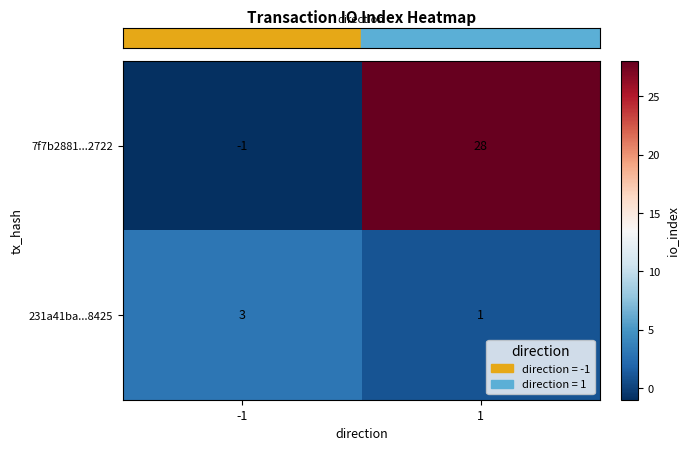

What is the spread (max minus min) of values at 1?

27